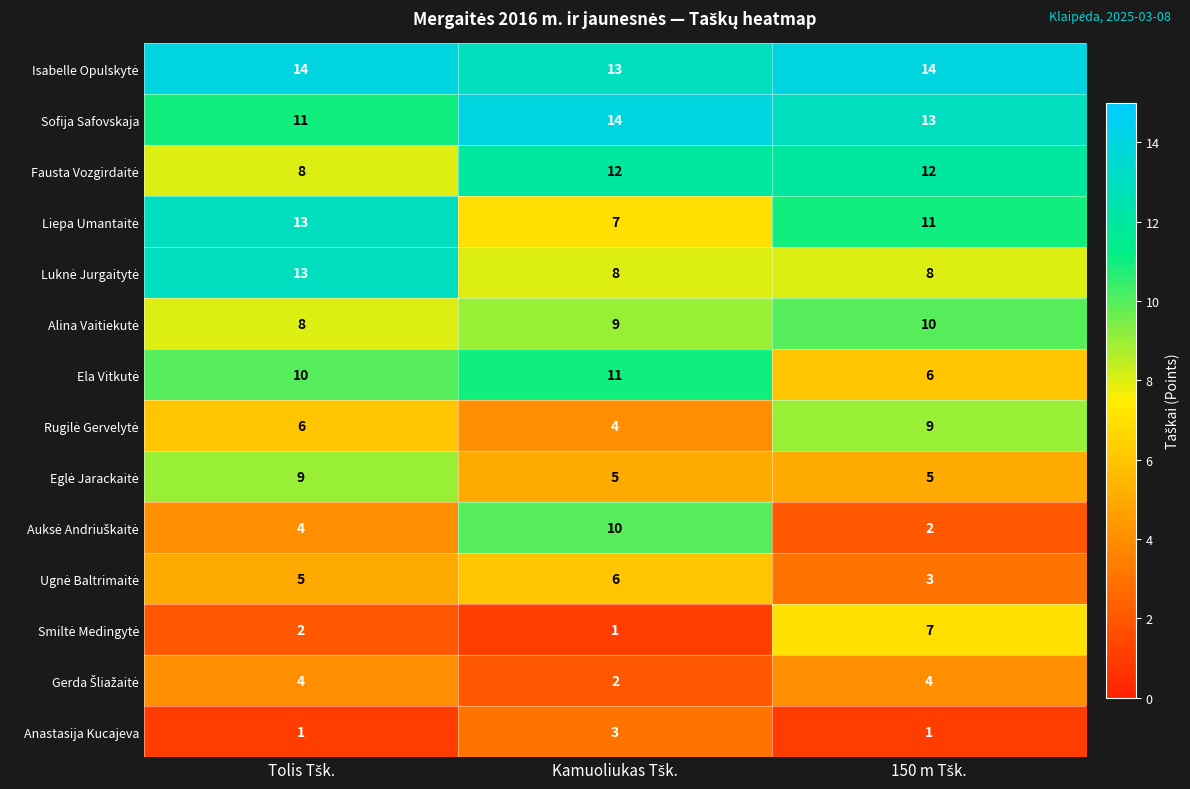

How many Anastasija Kucajeva values are between 1 and 3?

3